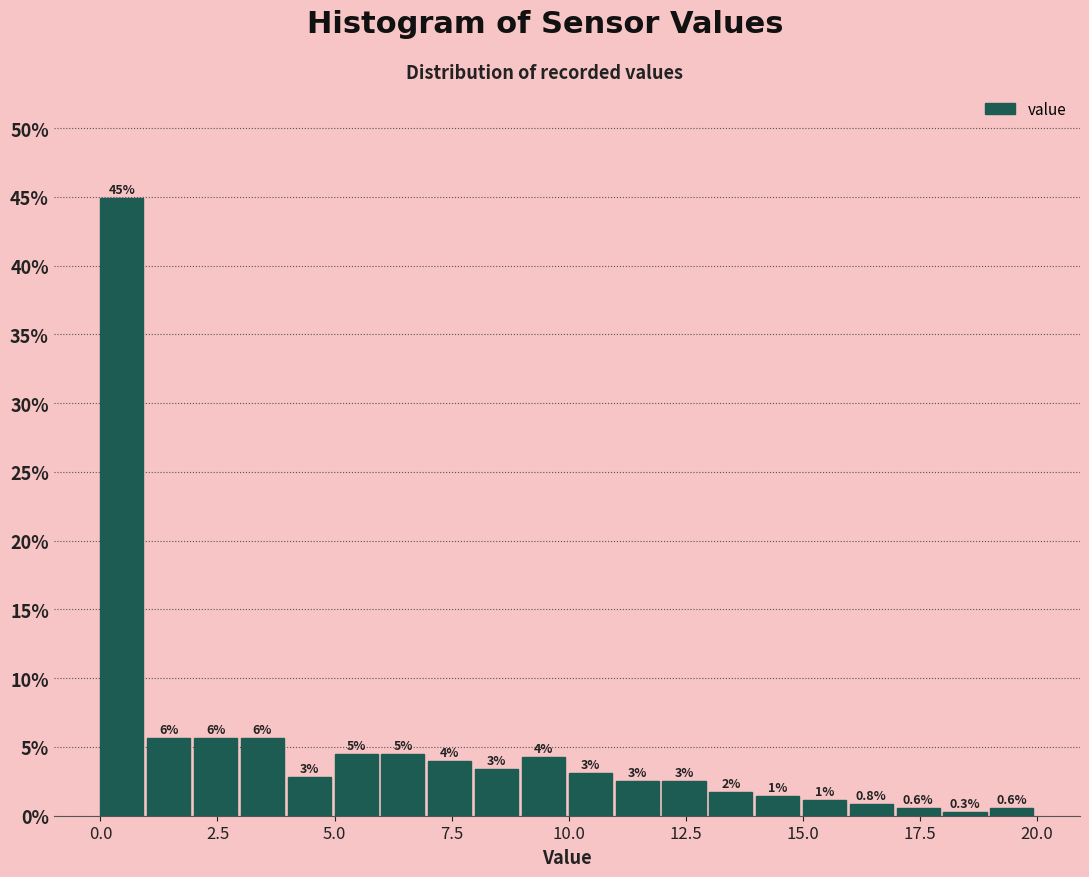

Read against the x-axis, roughly where is the centre of the tallest bar?

0.5